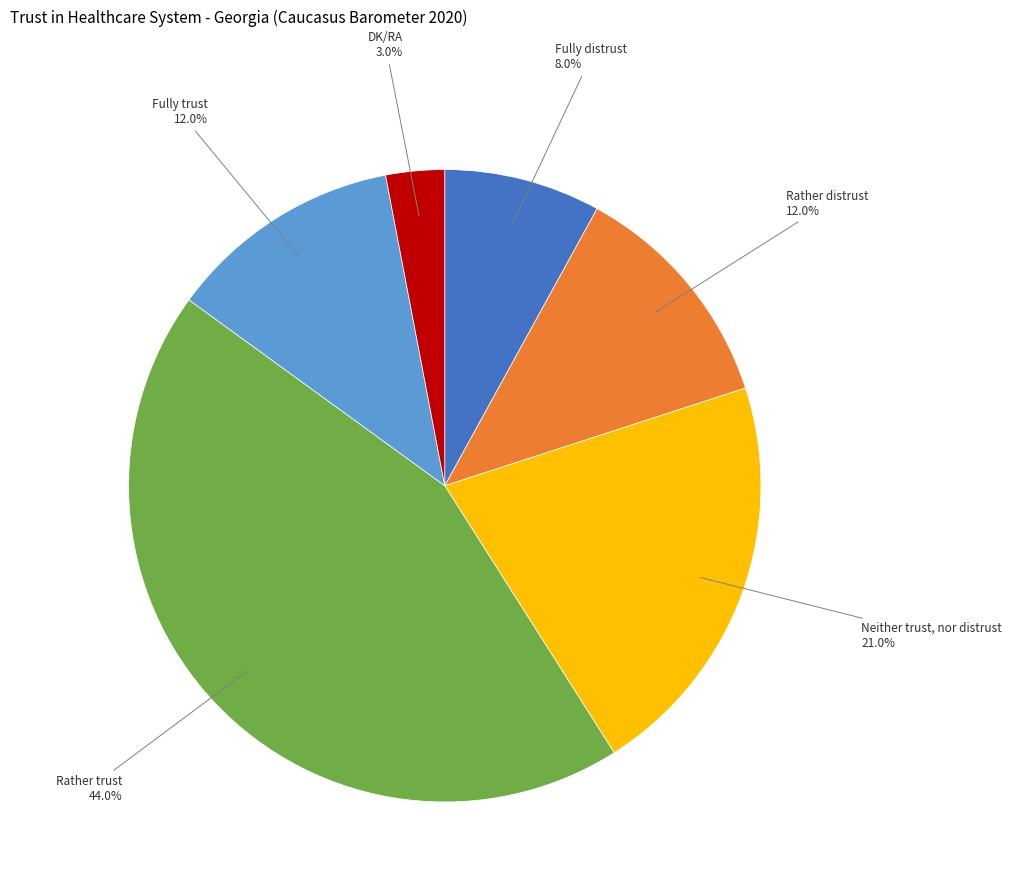

Is there a majority slice in this chart?

No